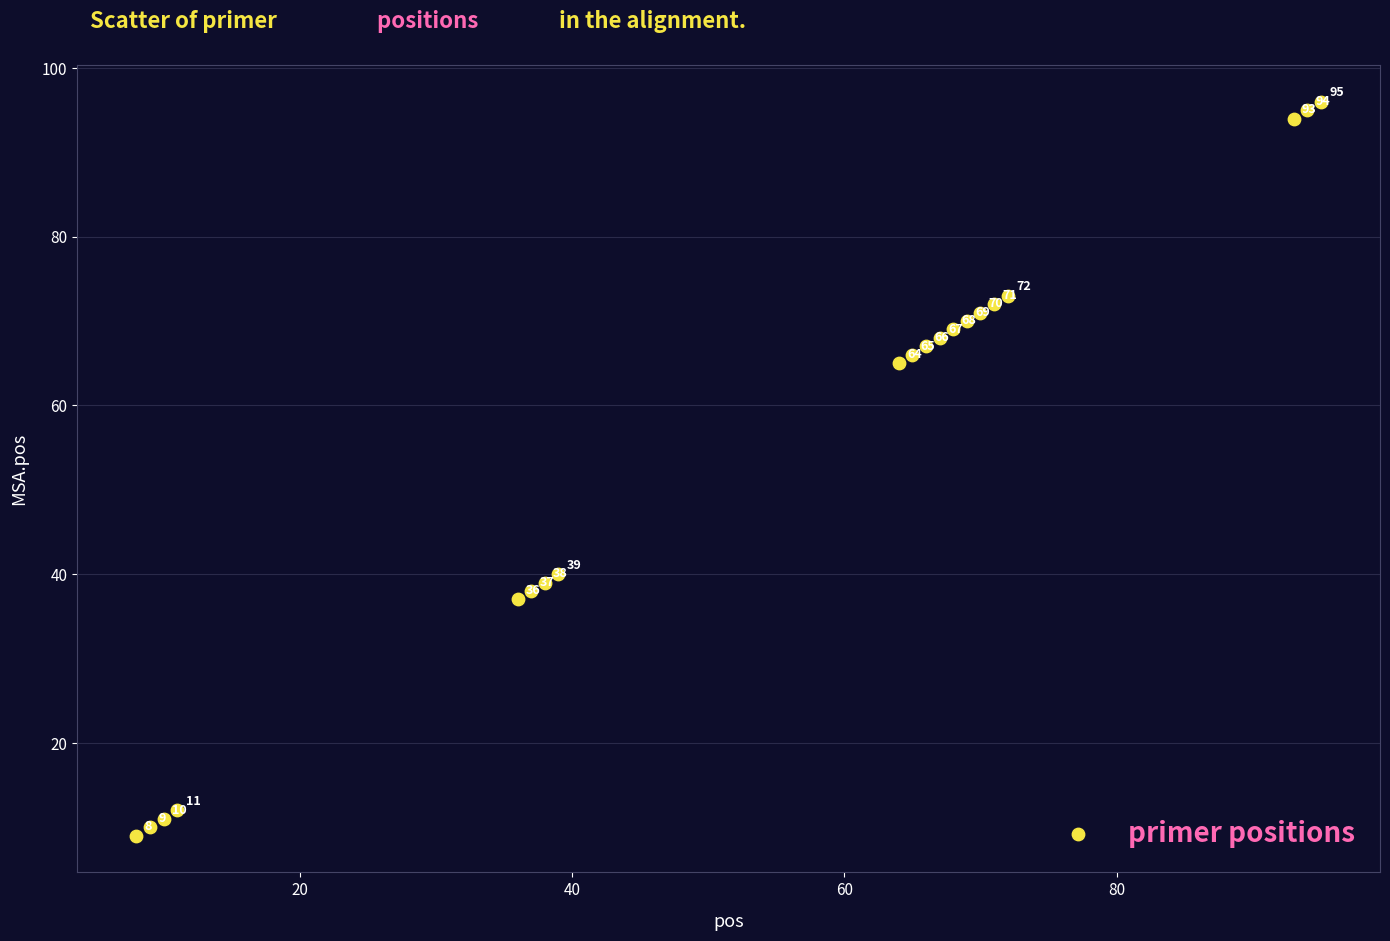

What is the range of X values (max minus min)?

87